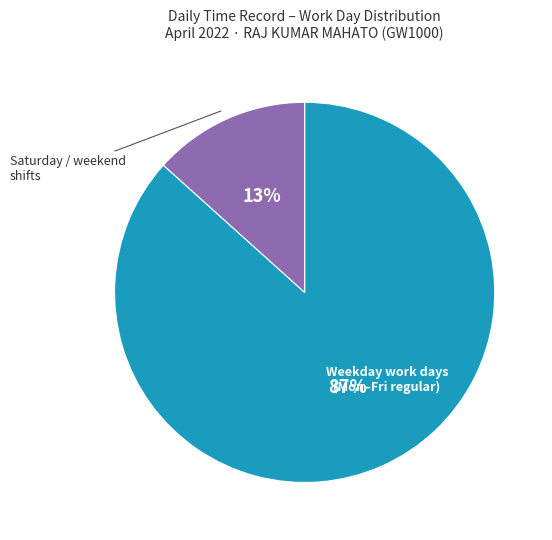

Is there any slice that represents more than half of the pie?

Yes